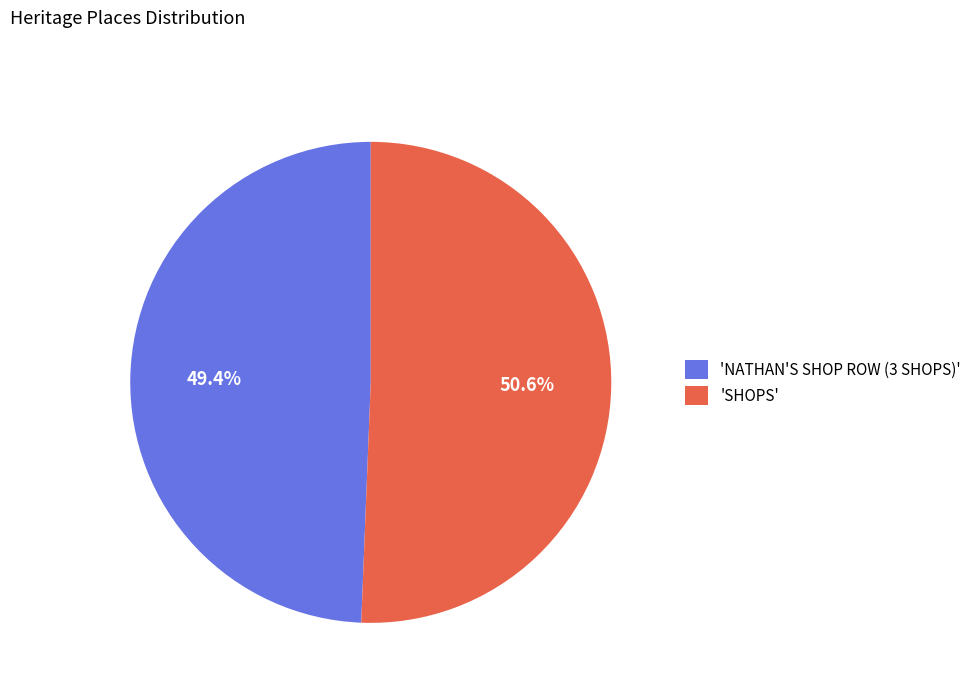

Does any single category account for the majority?

Yes